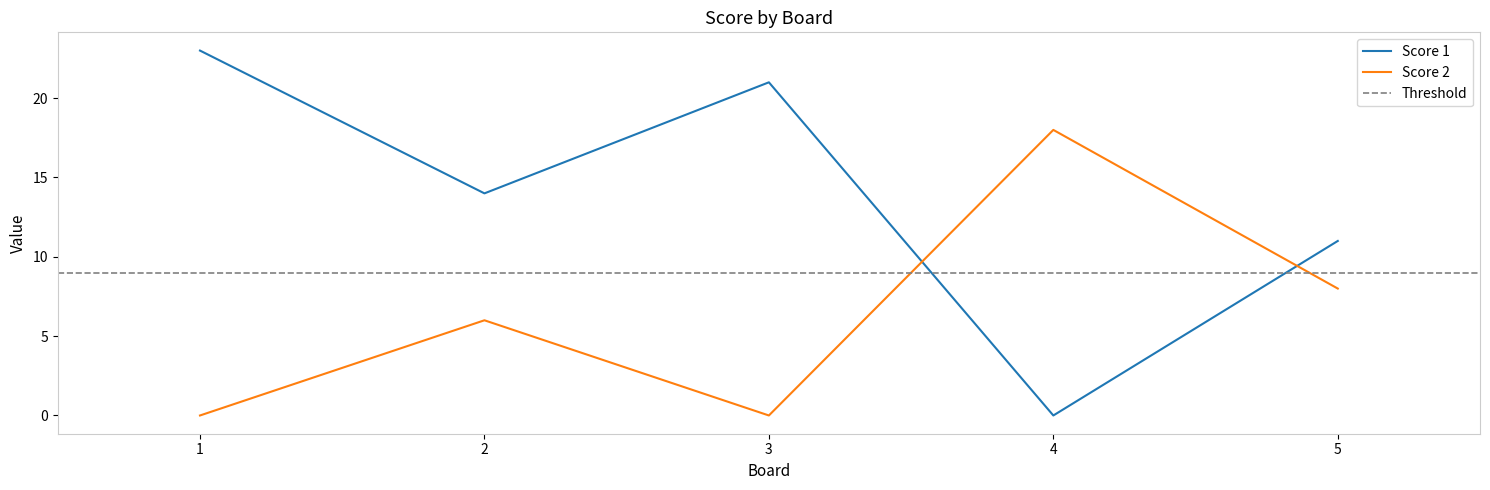

Count the number of categories in the chart.

5